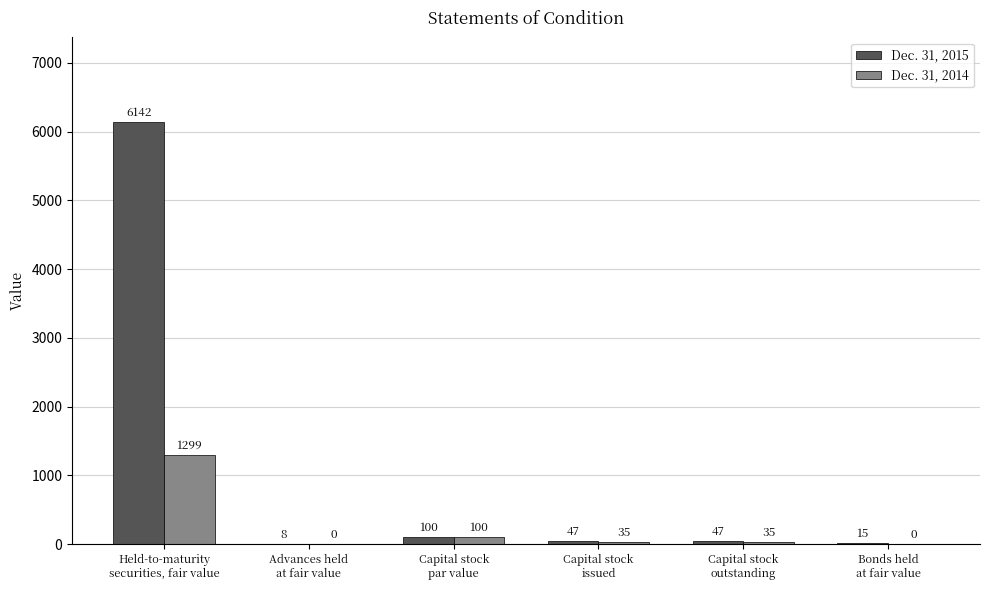

Which series has the largest total across all categories?

Dec. 31, 2015